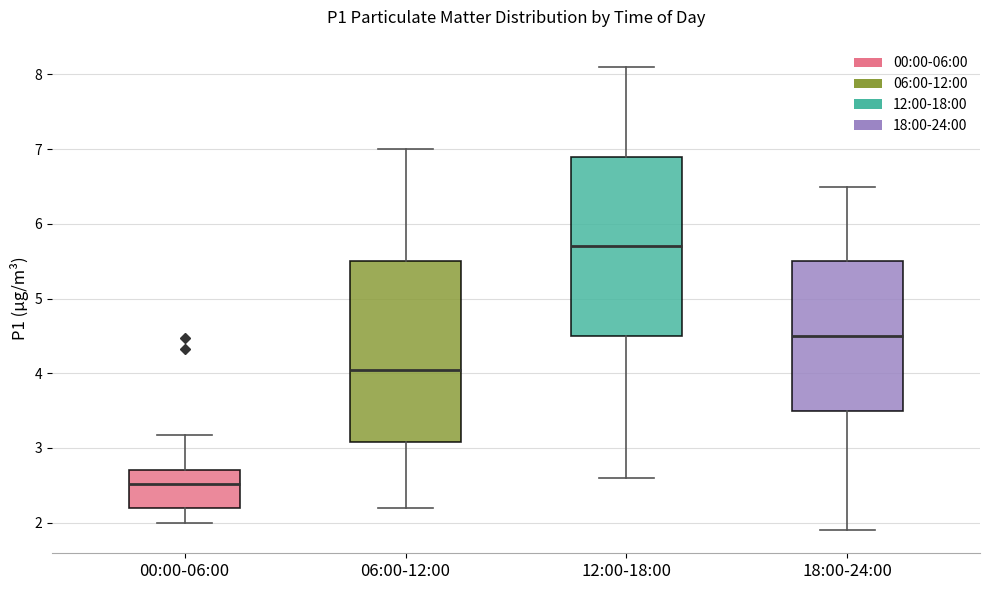

Reading left to right, read every box against the y-axis: the position of its median line, the range the box covers, and the ends of its whiskers. The values are not printed on the chart, so give them approximately, as read against the axis.

00:00-06:00: median 2.5, box 2.2 to 2.7, whiskers 2.0 to 3.2
06:00-12:00: median 4.1, box 3.1 to 5.5, whiskers 2.2 to 7.0
12:00-18:00: median 5.7, box 4.5 to 6.9, whiskers 2.6 to 8.1
18:00-24:00: median 4.5, box 3.5 to 5.5, whiskers 1.9 to 6.5